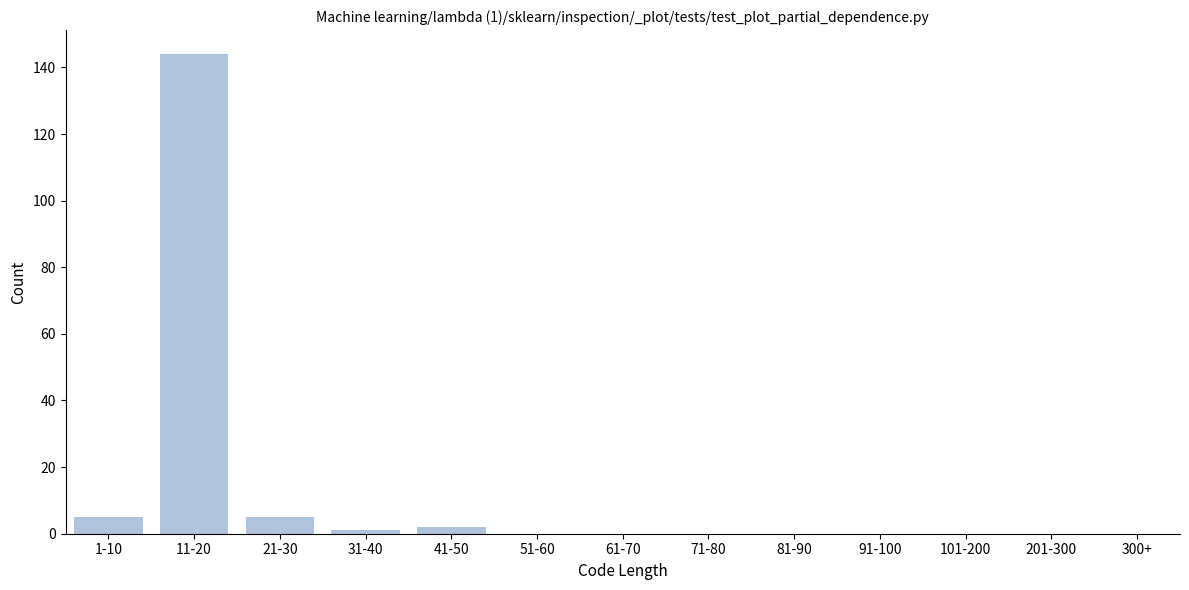

Reading left to right, transcribe all the data shown in this chart.

1-10=5	11-20=144	21-30=5	31-40=1	41-50=2	51-60=0	61-70=0	71-80=0	81-90=0	91-100=0	101-200=0	201-300=0	300+=0